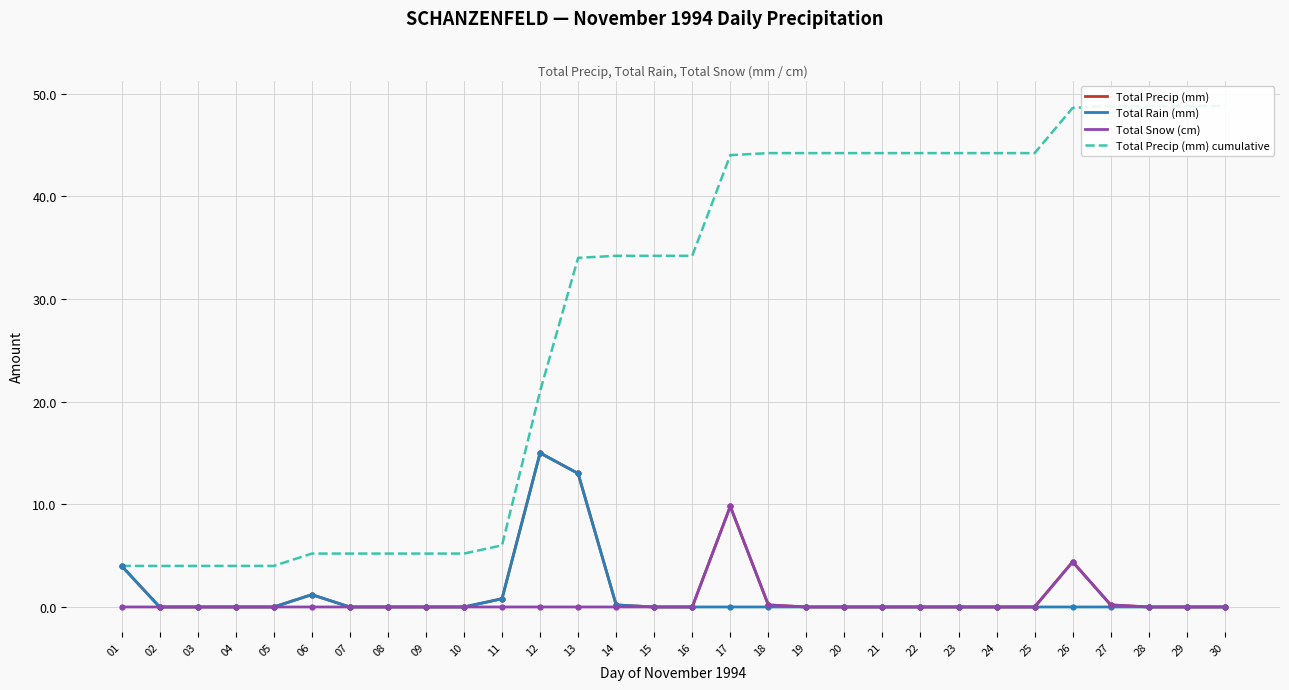

Between 05 and 27, which is larger?

27